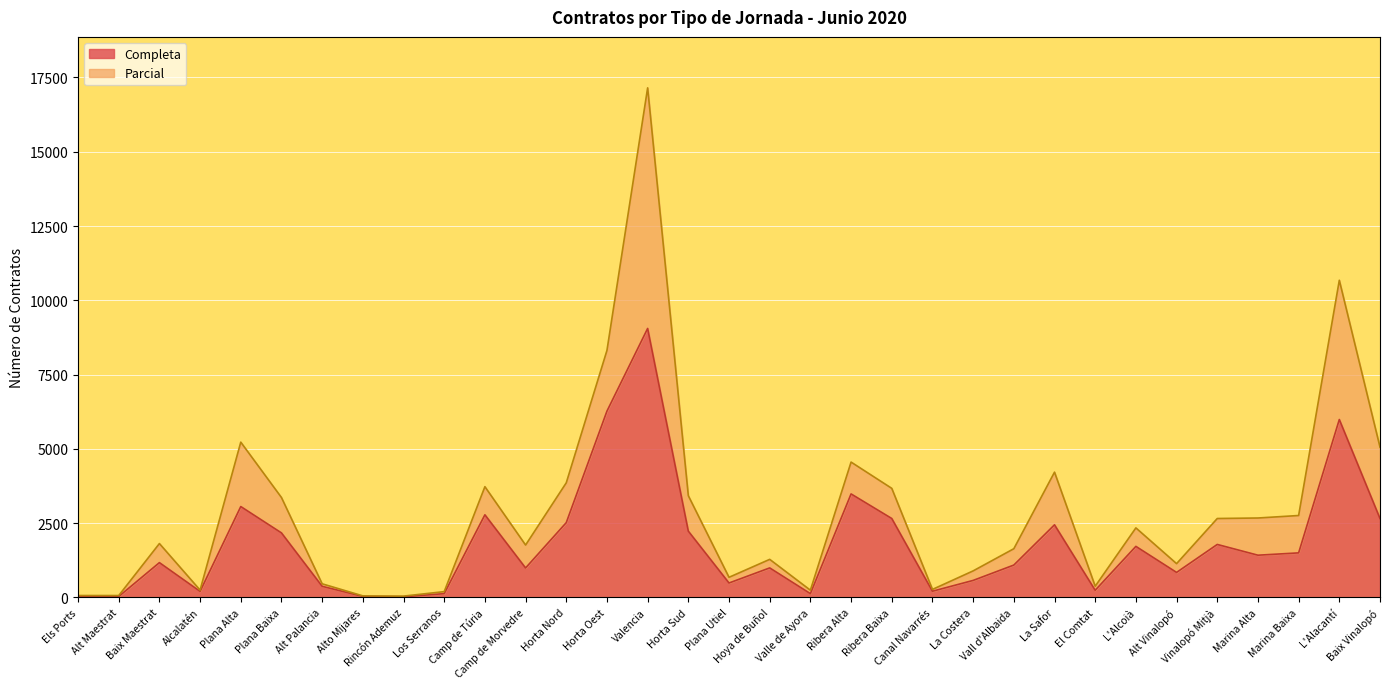

What is the greatest value displayed?

9053